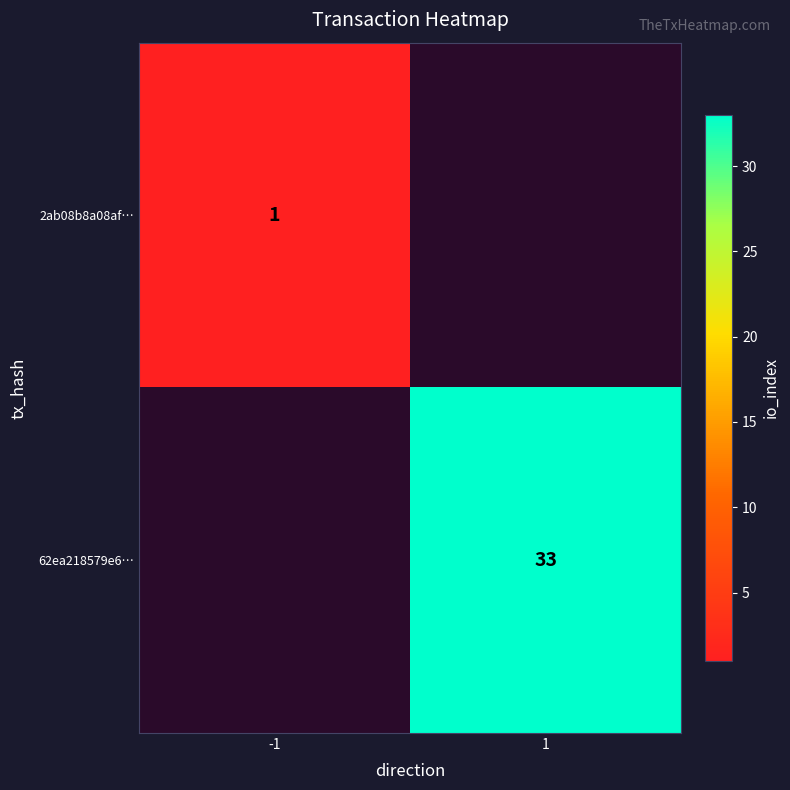

Is it true that 62ea218579e6… equals 33 at 1?

True